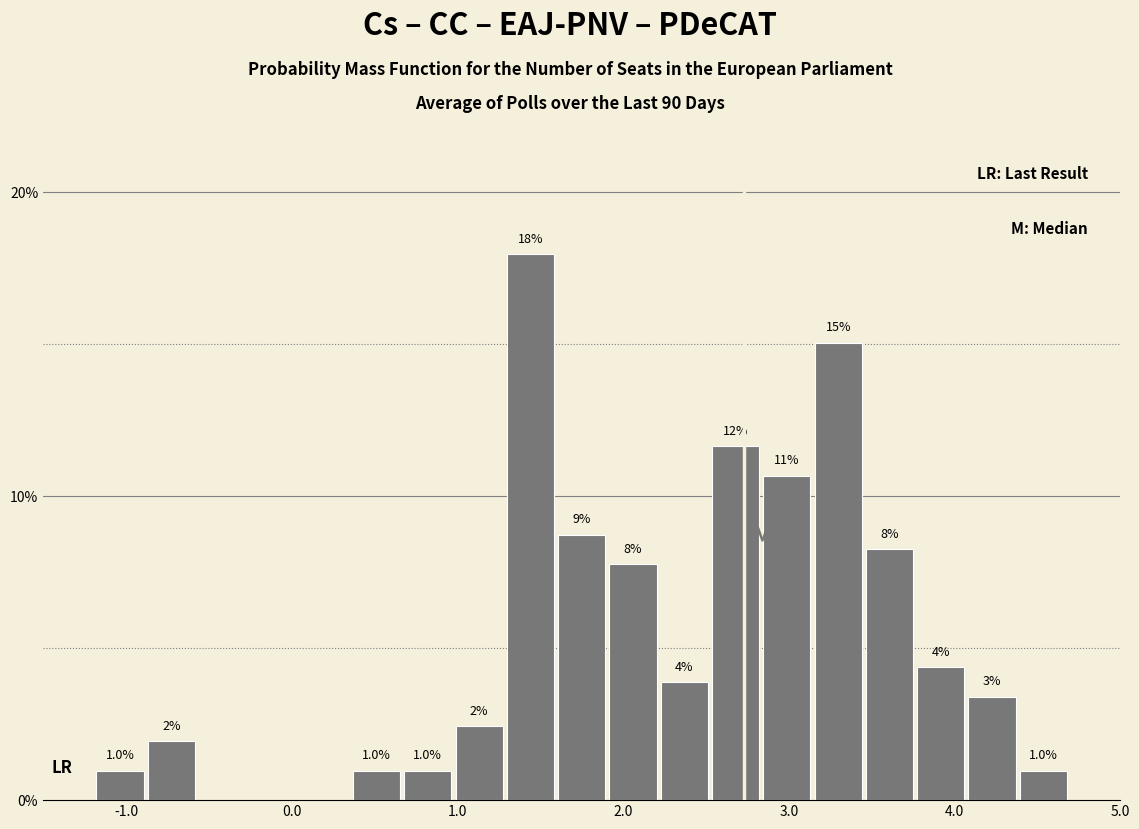

Around what value on the x-axis is the tallest bar? Give the approximate position of its centre, as read against the axis.

1.4